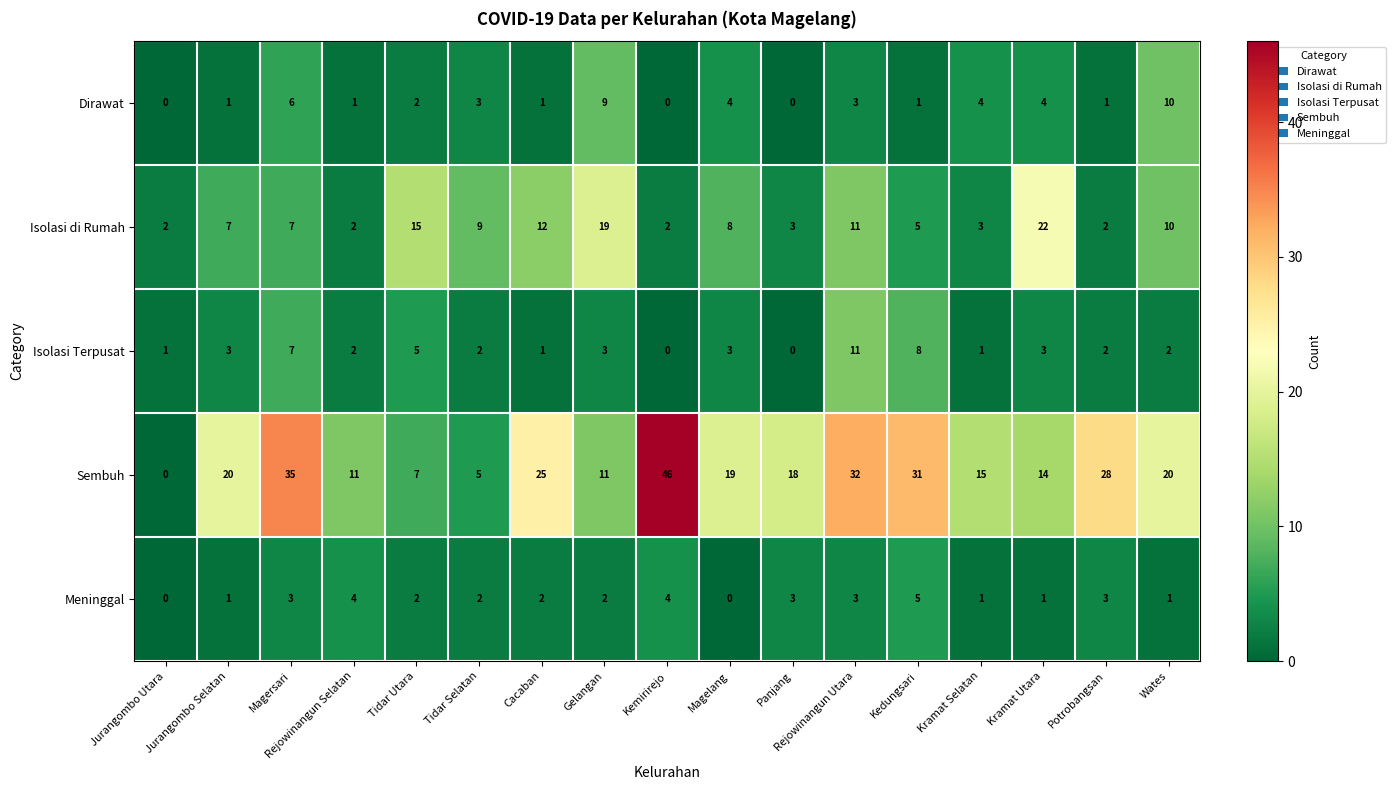

What is the average value of the Isolasi di Rumah series?

8